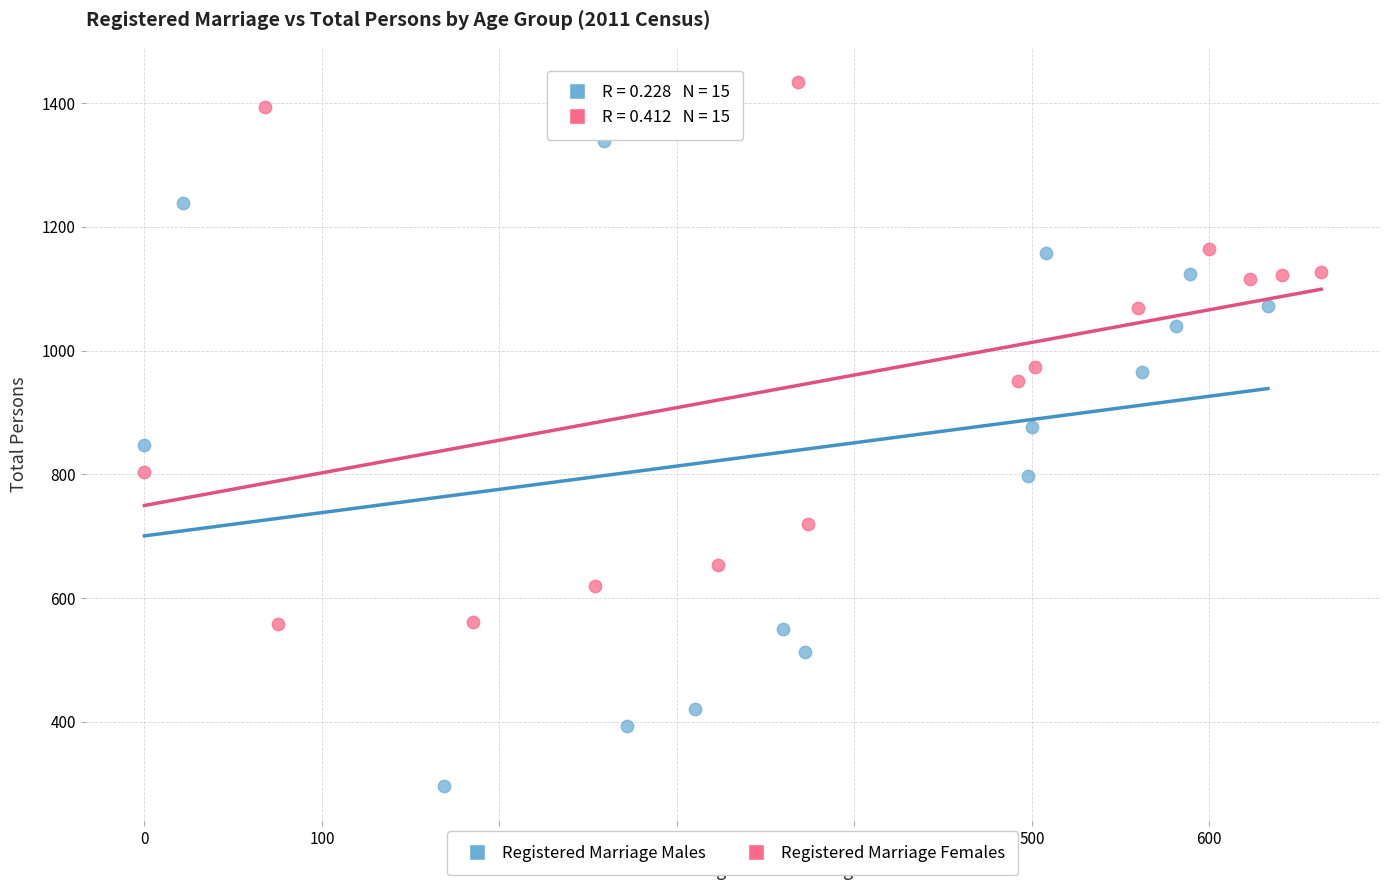

Which series reaches the minimum Y coordinate?

Registered Marriage Males